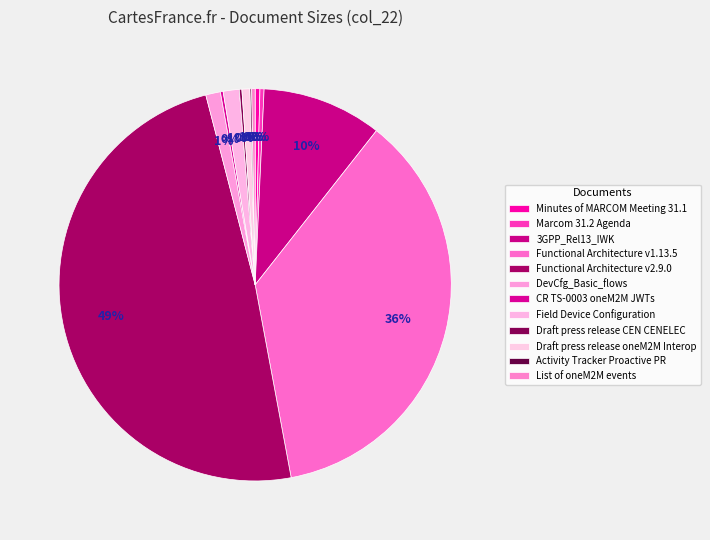

Combined, what portion of the pie is Draft press release CEN CENELEC and Functional Architecture v1.13.5?

36.7%